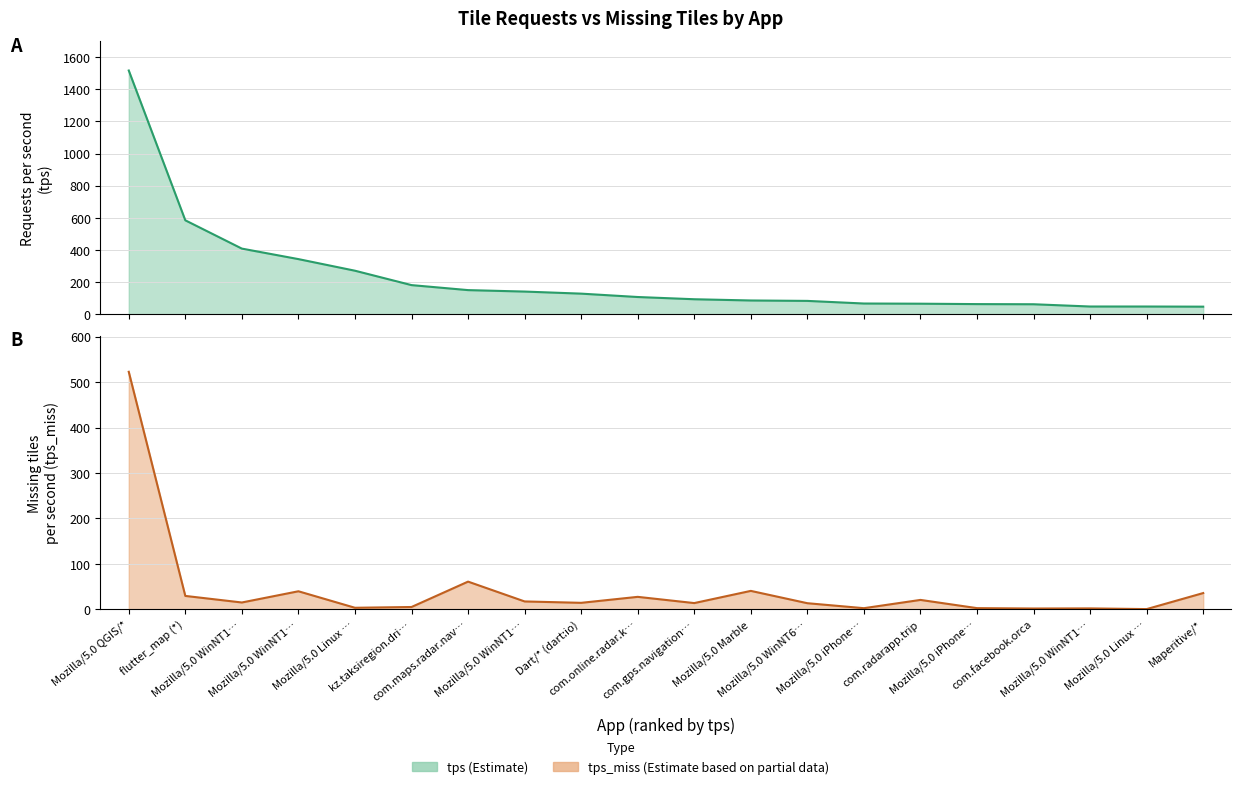

True or false: tps has more than 2 points higher than both neighbors.

False